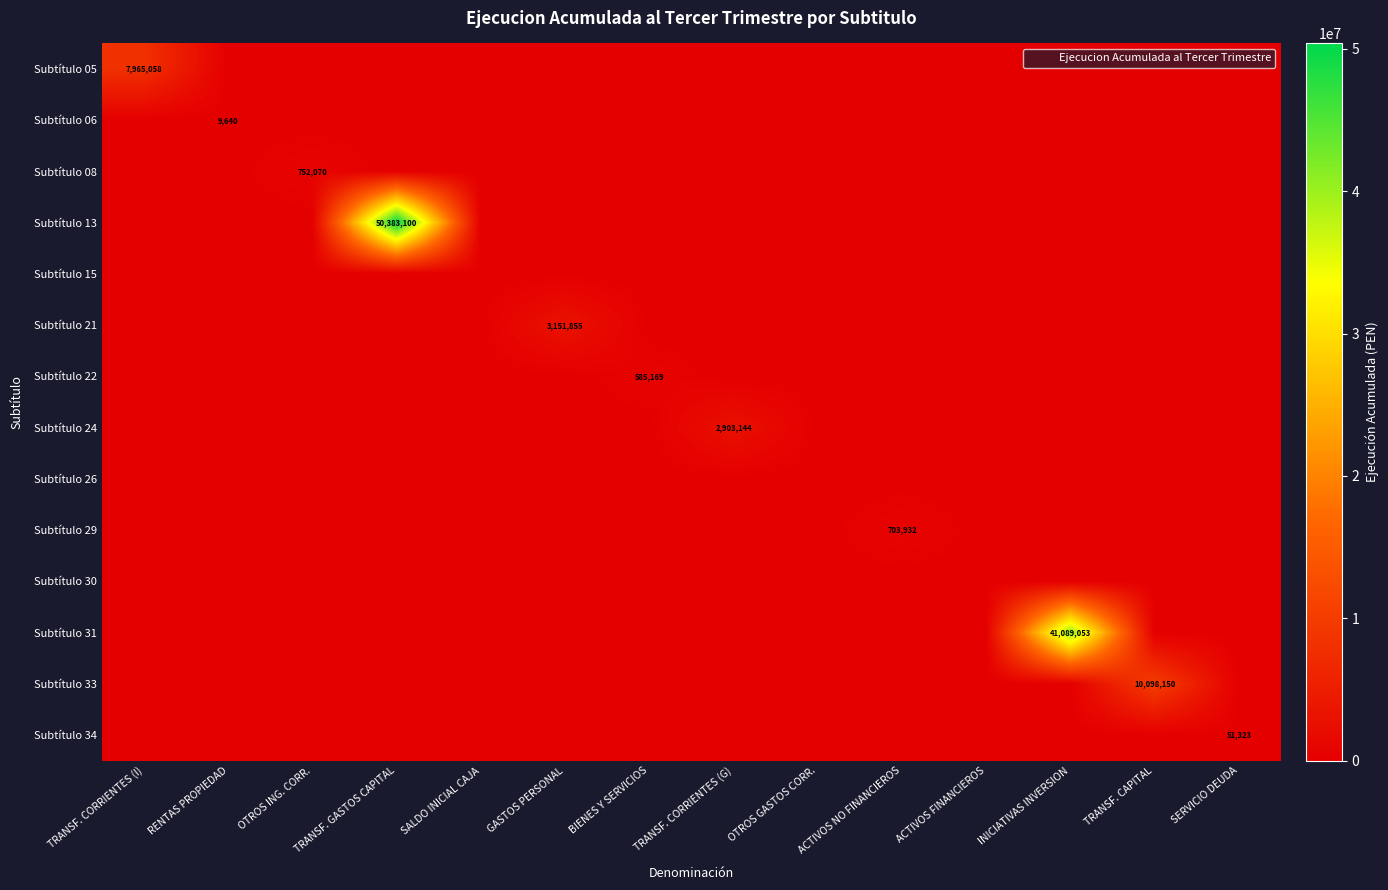

At TRANSF. CORRIENTES (I), list the series in order from largest to smallest.

Subtítulo 05, Subtítulo 06, Subtítulo 08, Subtítulo 13, Subtítulo 15, Subtítulo 21, Subtítulo 22, Subtítulo 24, Subtítulo 26, Subtítulo 29, Subtítulo 30, Subtítulo 31, Subtítulo 33, Subtítulo 34